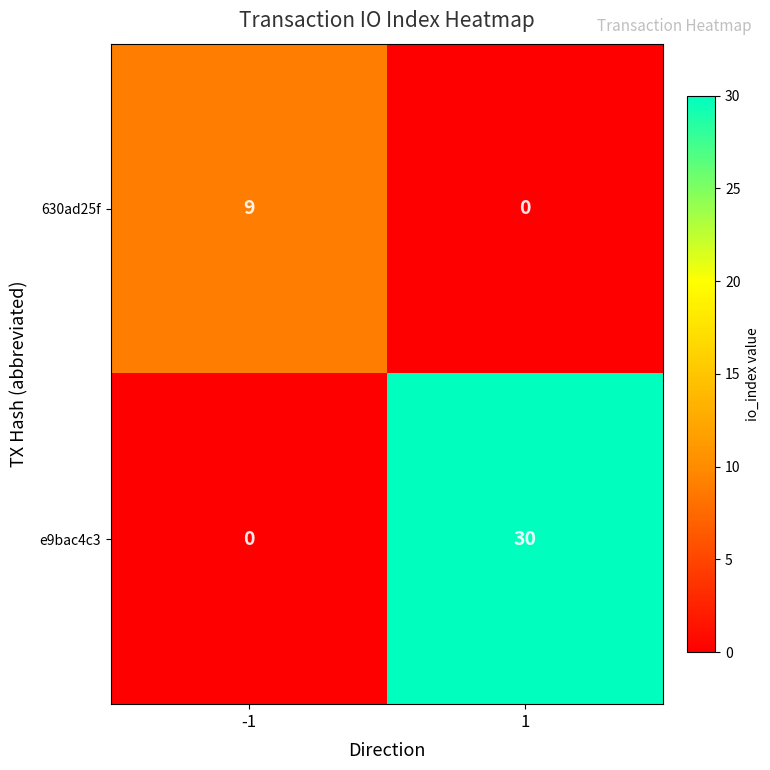

What is the difference between the maximum and minimum values in the 630ad25f series?

9